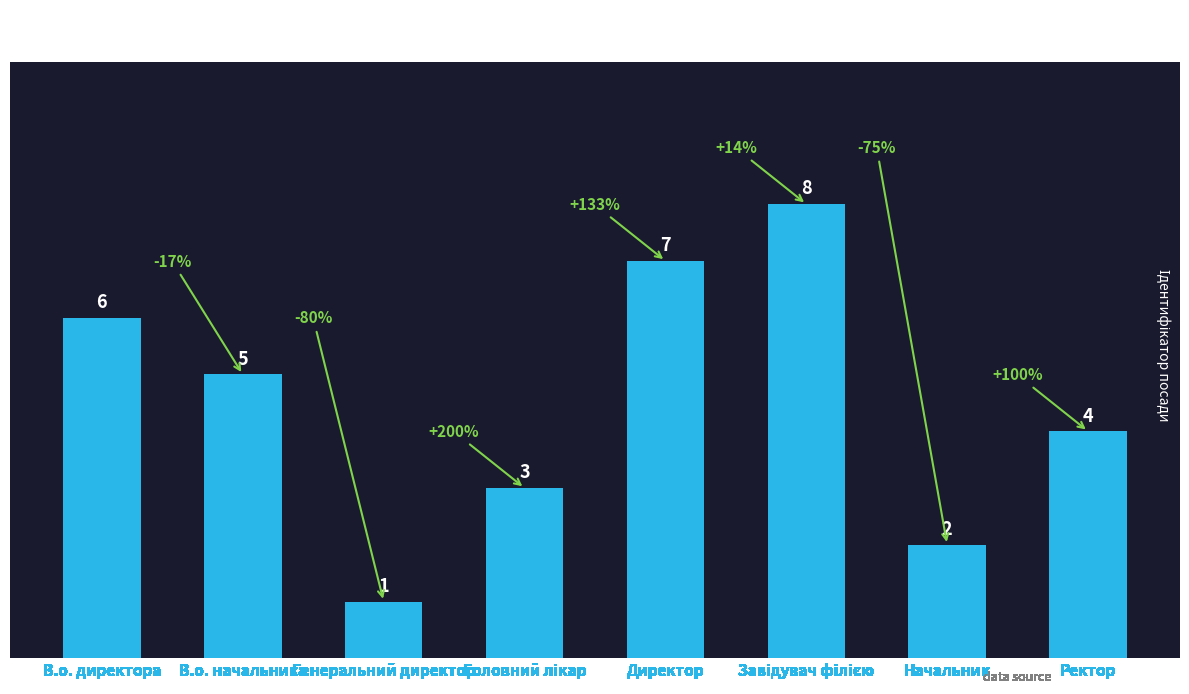

What is the ratio of the value at В.о. начальника to the value at Начальник?

2.5